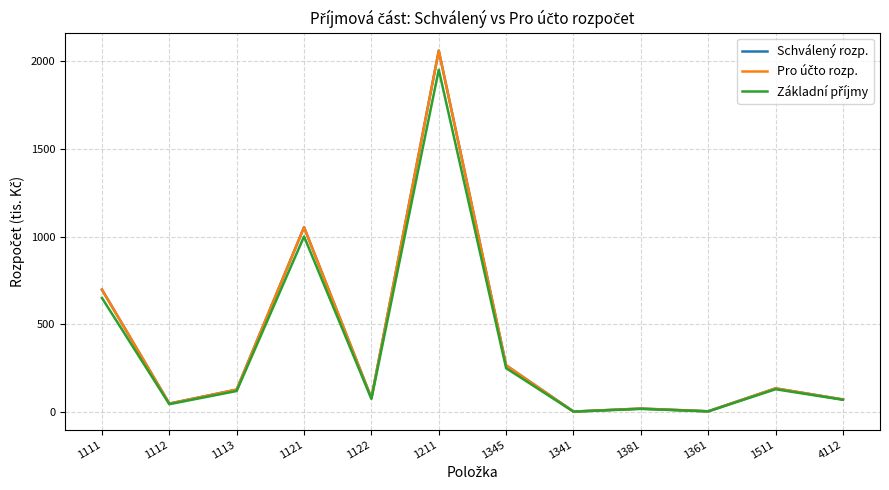

Reading right to left, what are all the values shown in this chart?

Schválený rozp.: 71.8	135.0	4.5	20.0	2.9	266.1	2058.5	80.0	1052.6	128.0	48.2	697.6
Pro účto rozp.: 71.8	135.0	4.5	20.0	2.9	266.1	2058.5	80.0	1052.6	128.0	48.2	697.6
Základní příjmy: 70.0	130.0	4.0	18.0	2.5	250.0	1950.0	75.0	1000.0	120.0	45.0	650.0